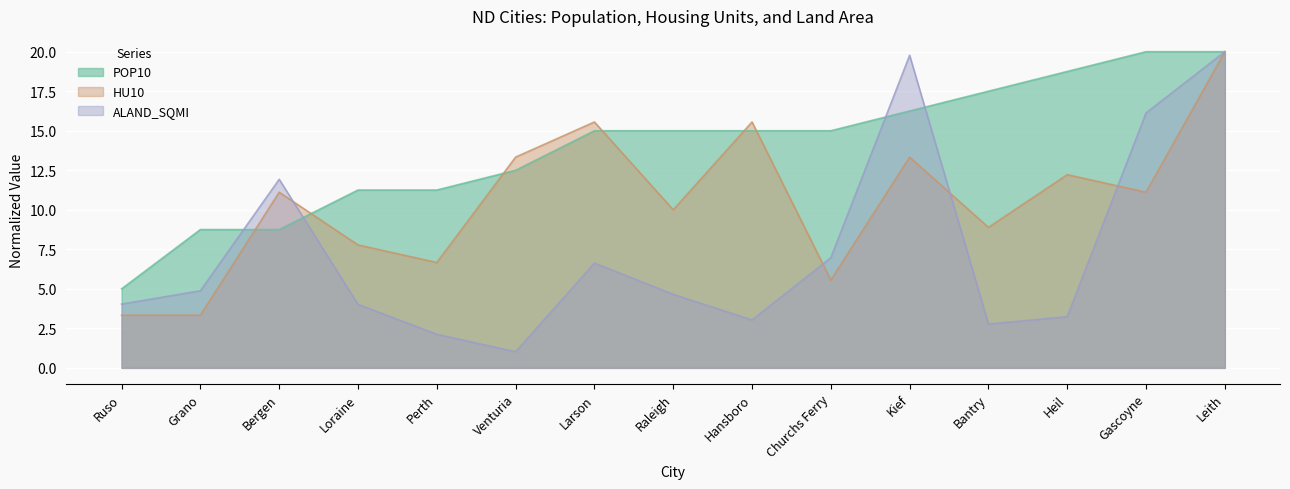

Reading left to right, extract all data points from this chart.

POP10: Ruso=5.0	Grano=8.8	Bergen=8.8	Loraine=11.2	Perth=11.2	Venturia=12.5	Larson=15.0	Raleigh=15.0	Hansboro=15.0	Churchs Ferry=15.0	Kief=16.2	Bantry=17.5	Heil=18.8	Gascoyne=20.0	Leith=20.0
HU10: Ruso=3.3	Grano=3.3	Bergen=11.1	Loraine=7.8	Perth=6.7	Venturia=13.3	Larson=15.6	Raleigh=10.0	Hansboro=15.6	Churchs Ferry=5.6	Kief=13.3	Bantry=8.9	Heil=12.2	Gascoyne=11.1	Leith=20.0
ALAND_SQMI: Ruso=4.0	Grano=4.9	Bergen=11.9	Loraine=4.0	Perth=2.1	Venturia=1.0	Larson=6.6	Raleigh=4.7	Hansboro=3.0	Churchs Ferry=7.0	Kief=19.8	Bantry=2.8	Heil=3.2	Gascoyne=16.1	Leith=20.0